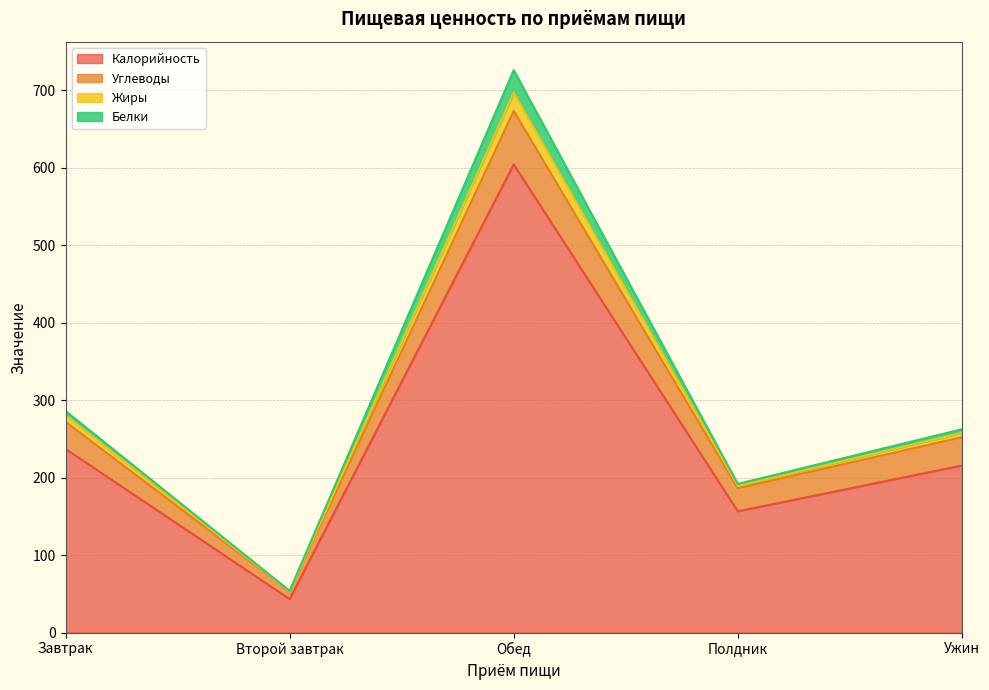

At which category is the sum across all series the highest?

Обед